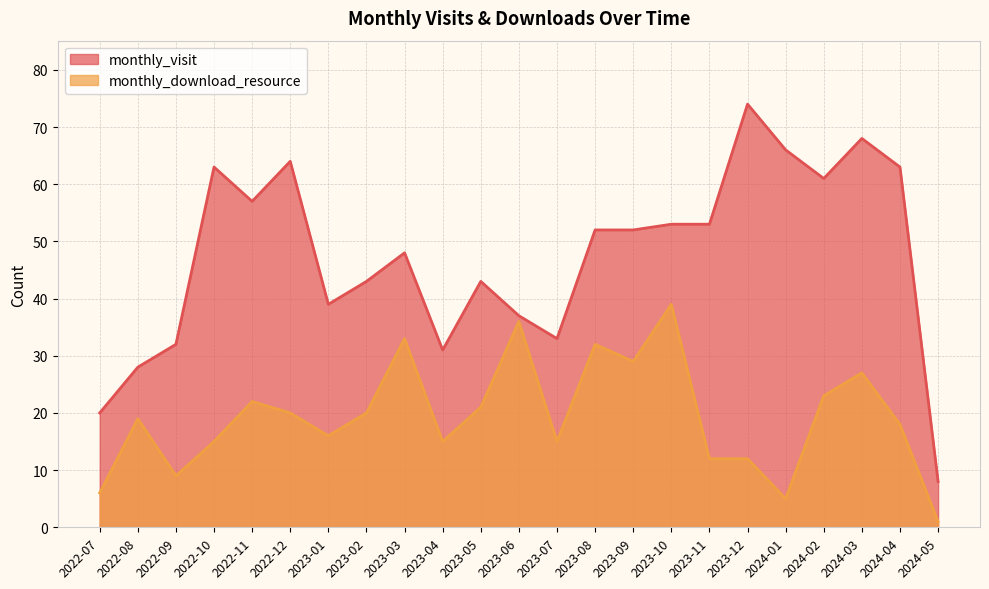

The monthly_download_resource series shows 9 at 2022-09. True or false?

True